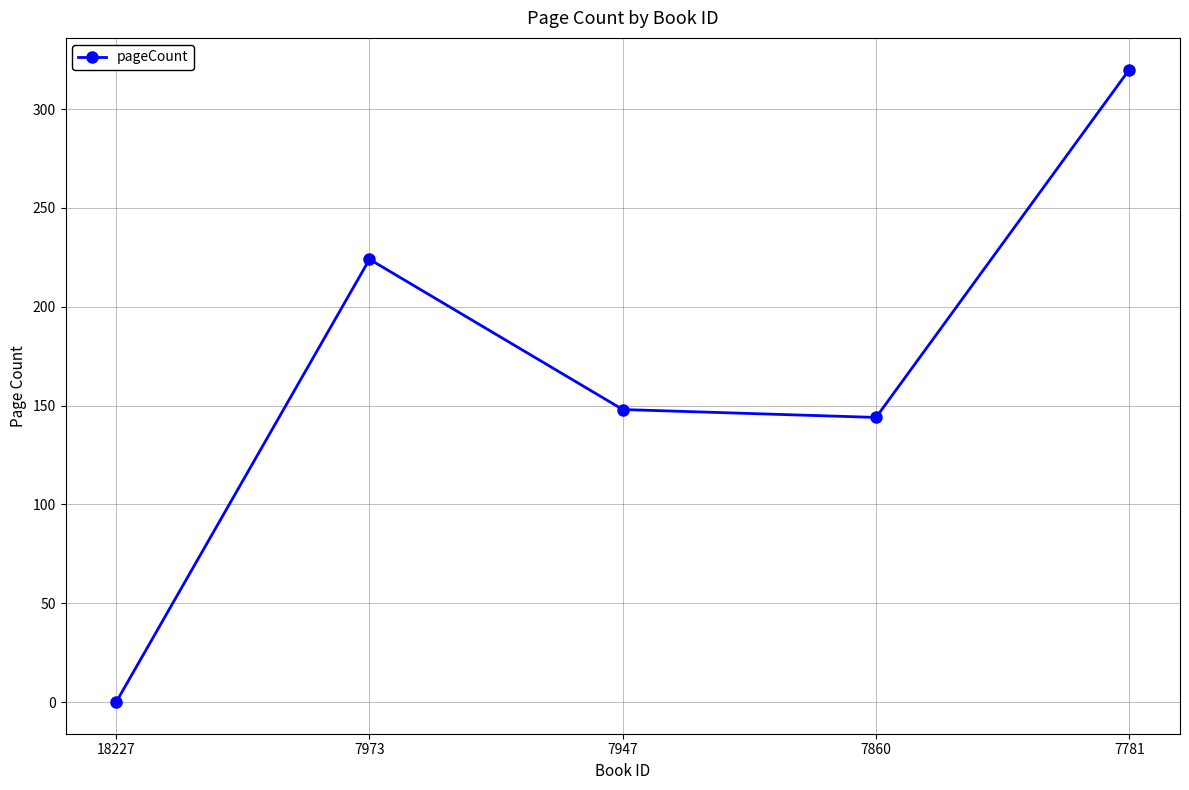

What is the ratio of the value at 7947 to the value at 7973?

0.7